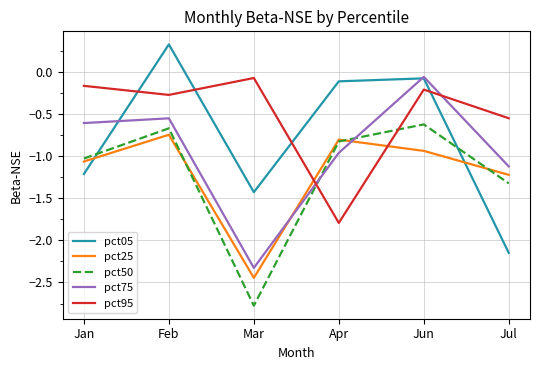

Read the pct95 value at Jun.

-0.2